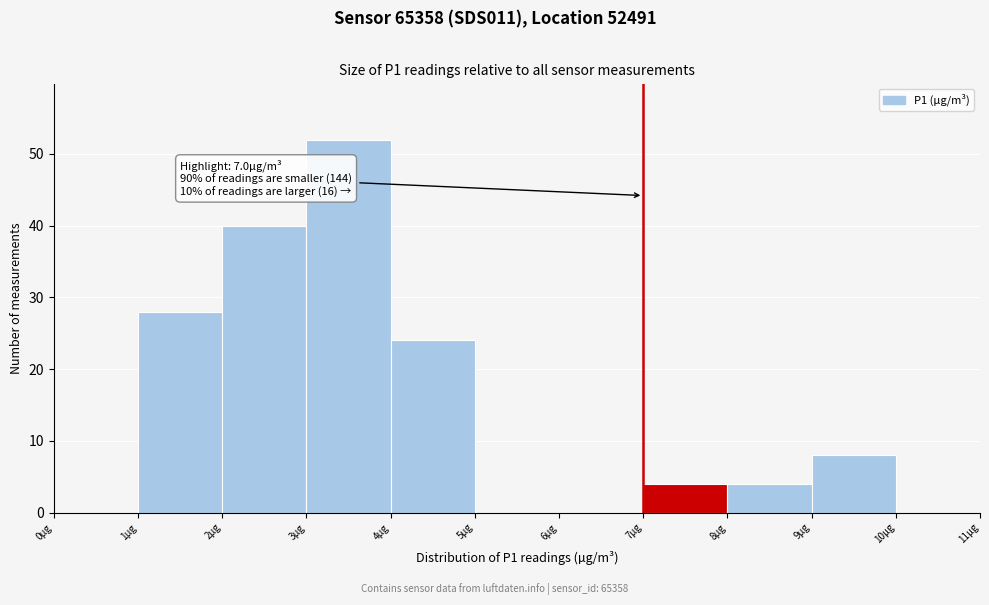

Which range on the x-axis has the tallest bar?

3 to 4